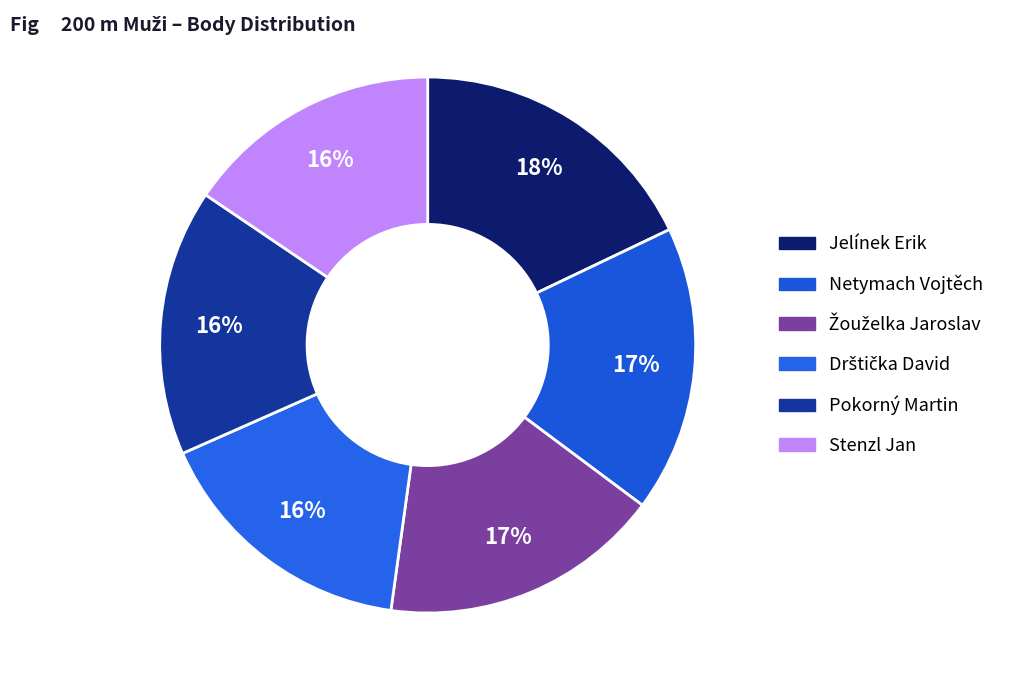

Is it true that Netymach Vojtěch is 17% of the pie?

True